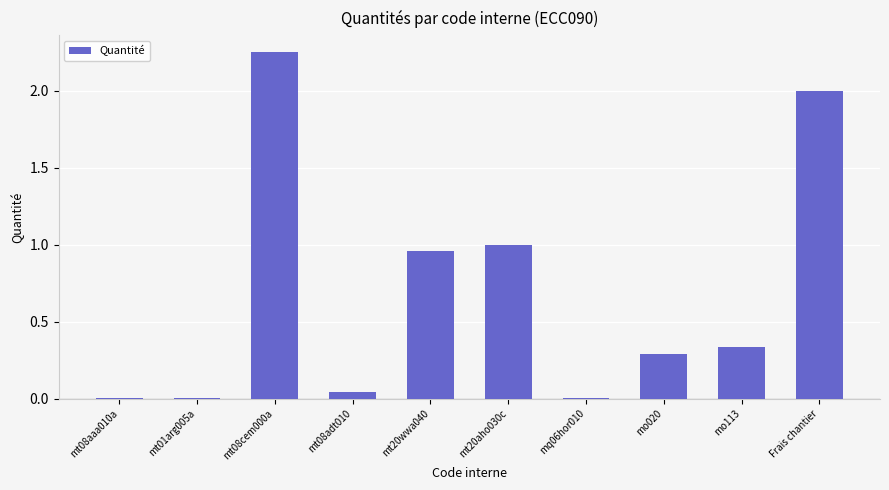

What is the sum of all values?

6.9